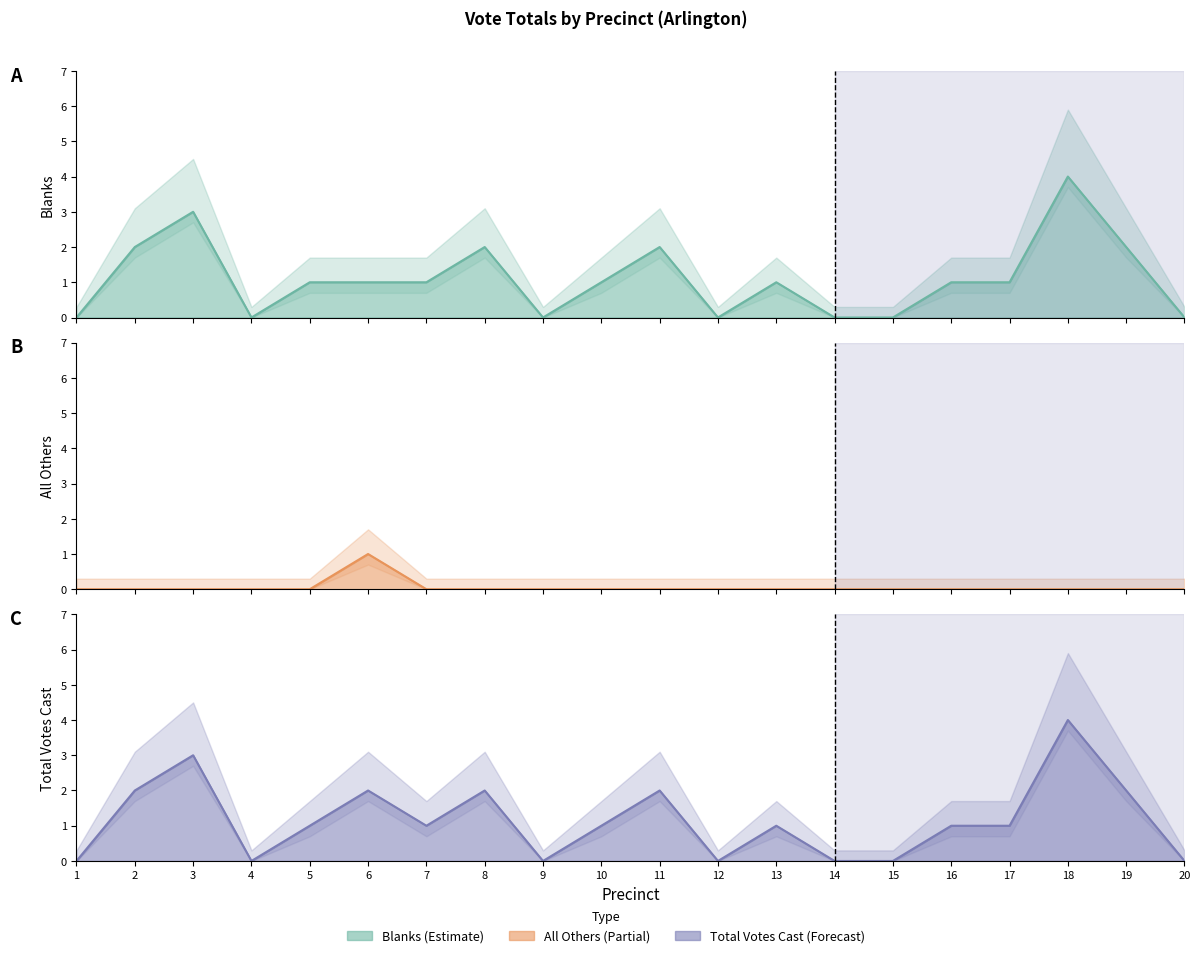

True or false: Total Votes Cast has a value of 0 at 4.

True